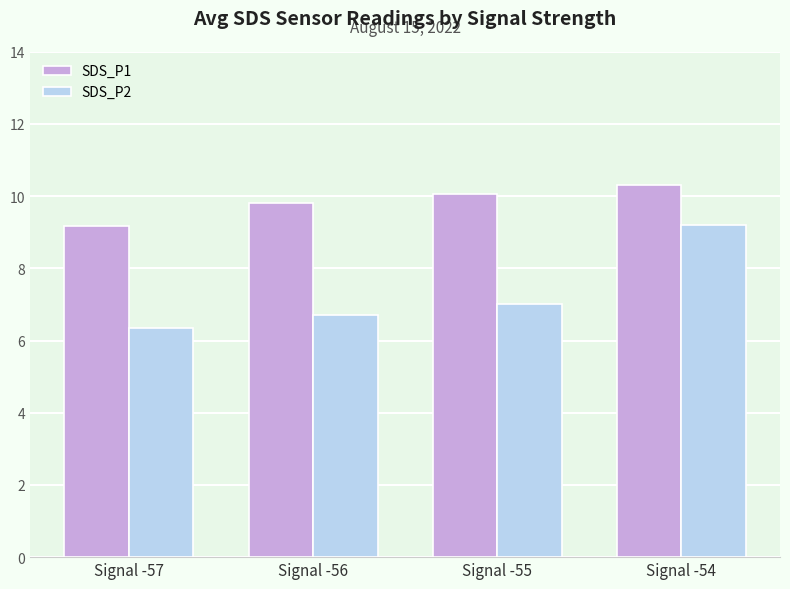

At how many categories does at least one series exceed 7?

4